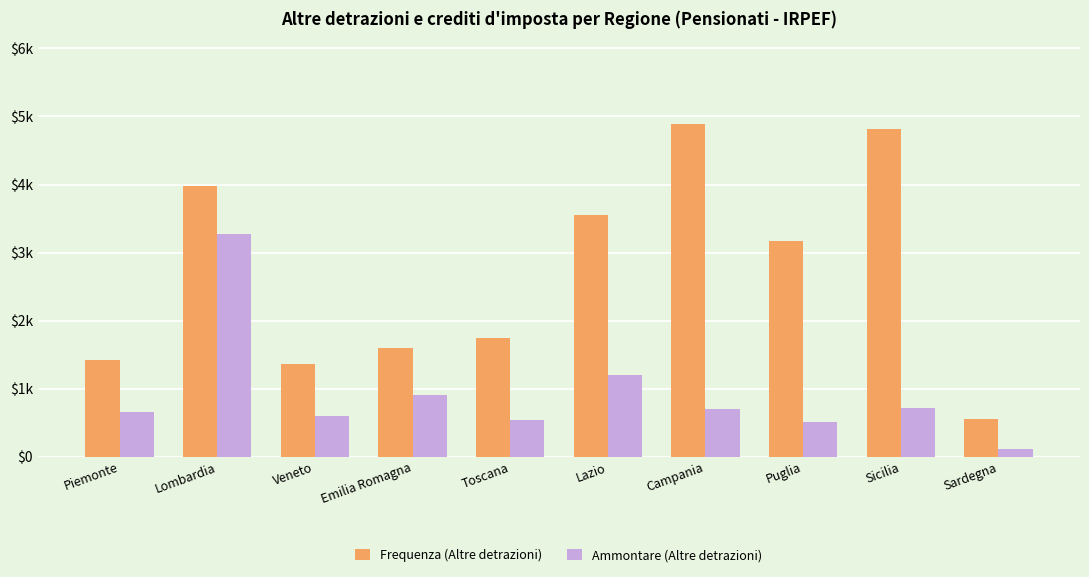

List the series in order of their peak value, highest first.

Frequenza (Altre detrazioni), Ammontare (Altre detrazioni)